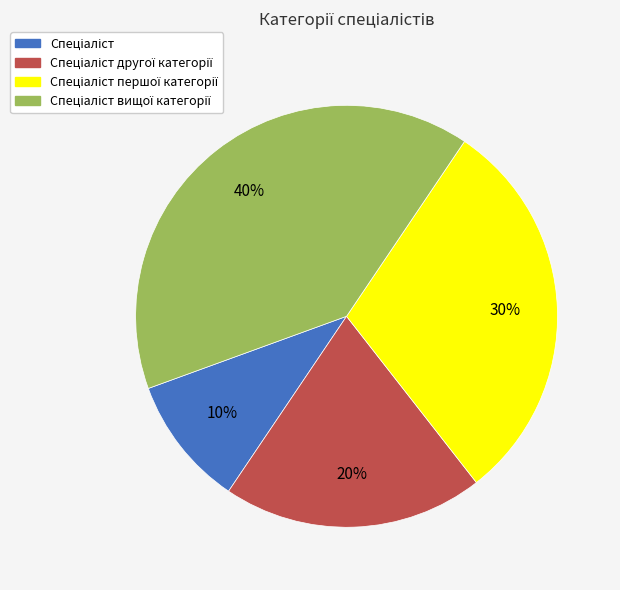

To the nearest percent, what is the difference between the largest and smallest slice percentages?

30%